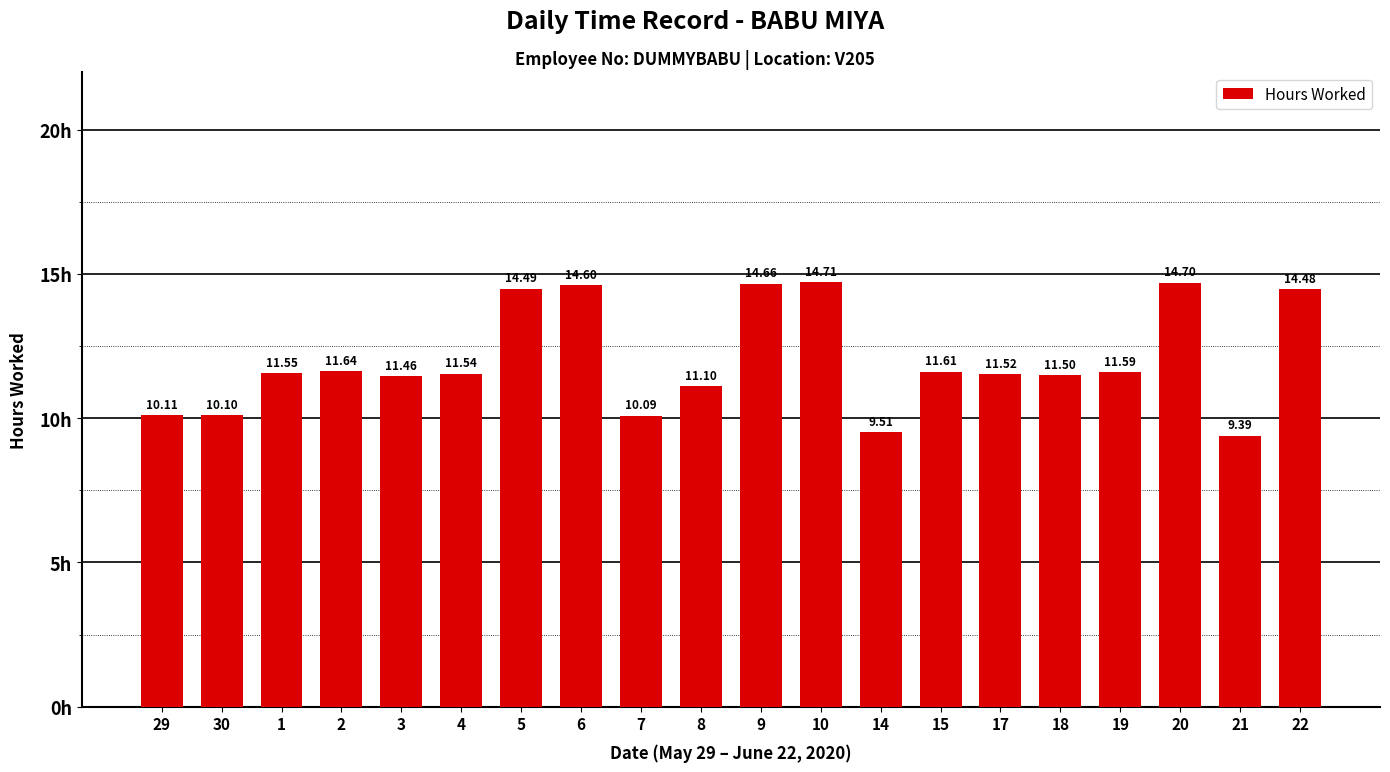

Reading left to right, what are all the values shown in this chart?

10.1	10.1	11.6	11.6	11.5	11.5	14.5	14.6	10.1	11.1	14.7	14.7	9.5	11.6	11.5	11.5	11.6	14.7	9.4	14.5